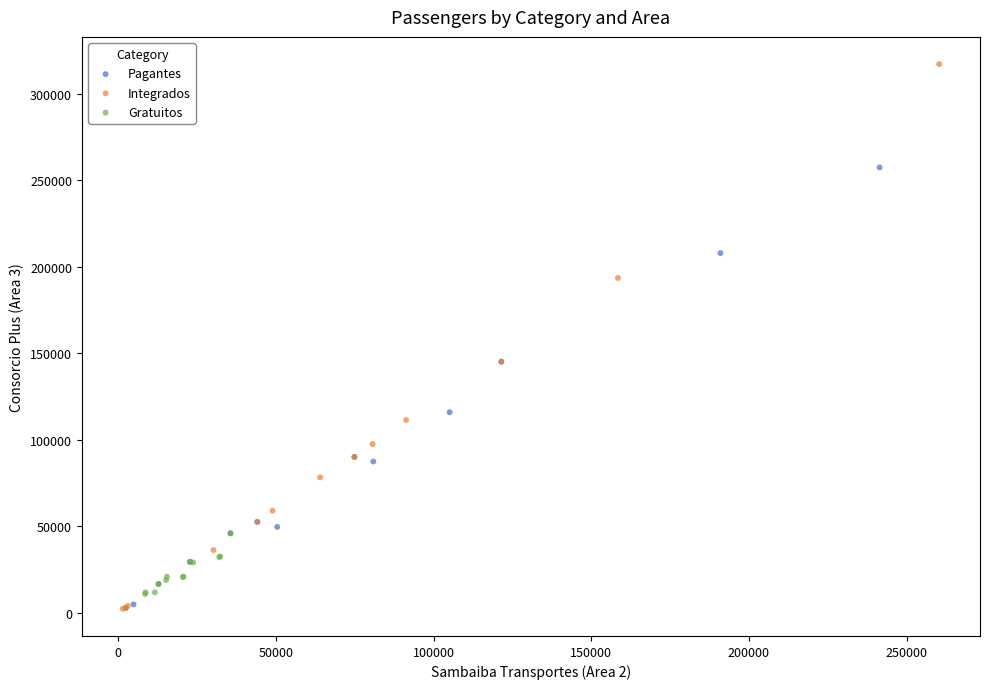

Which series has the largest Y range (max minus min)?

Integrados